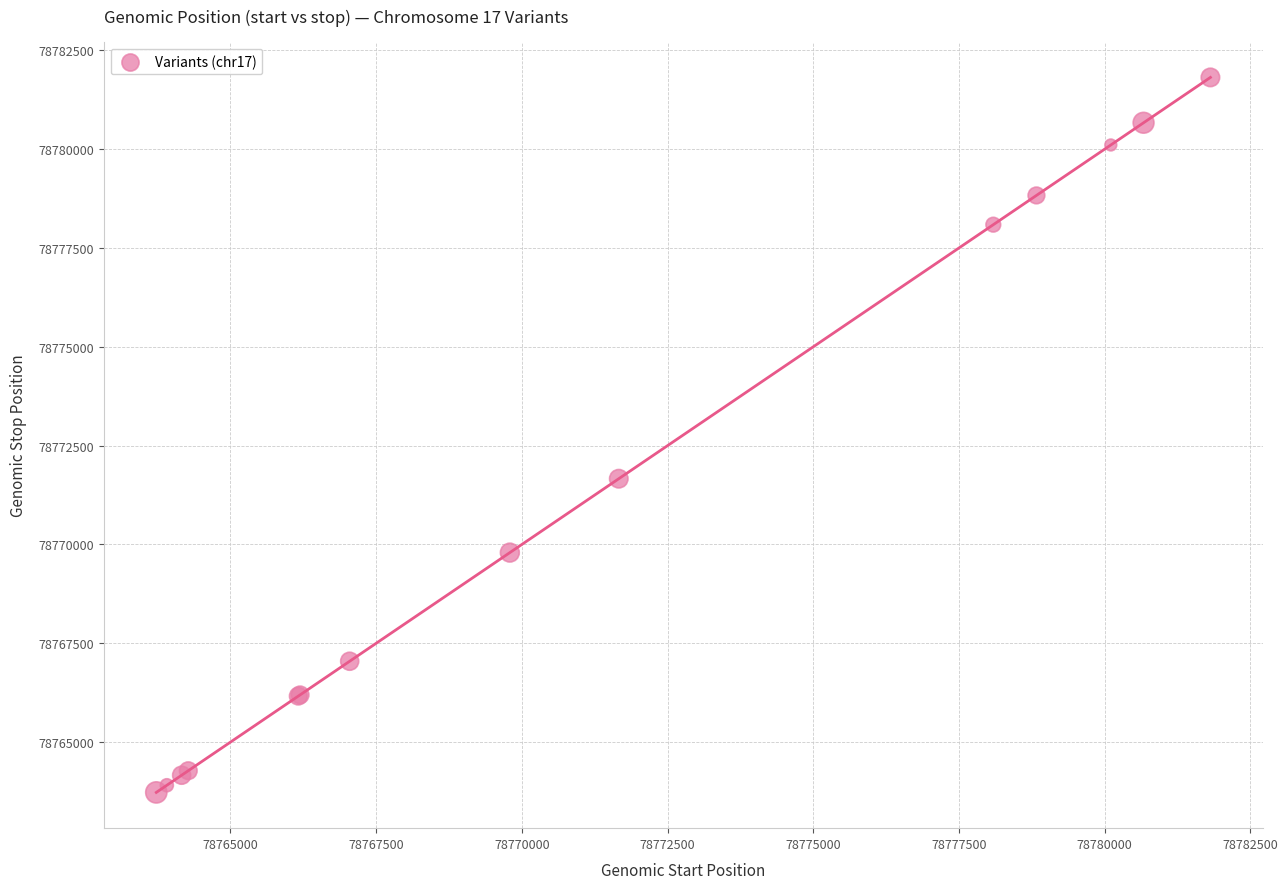

What Y value in the scatter plot is closest to 78772771?

78771663